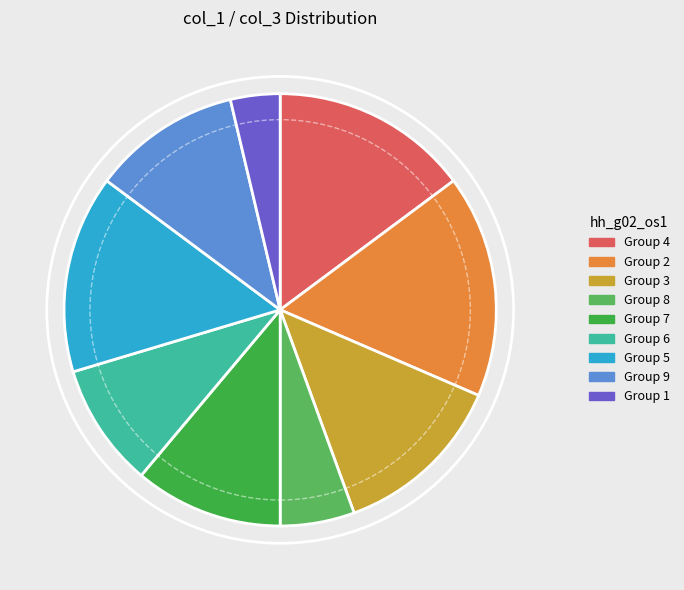

How many slices are in this pie chart?

9